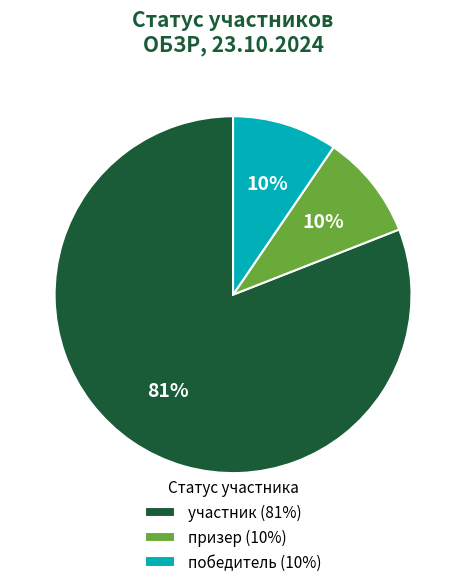

To the nearest percent, what is the average slice percentage?

33%